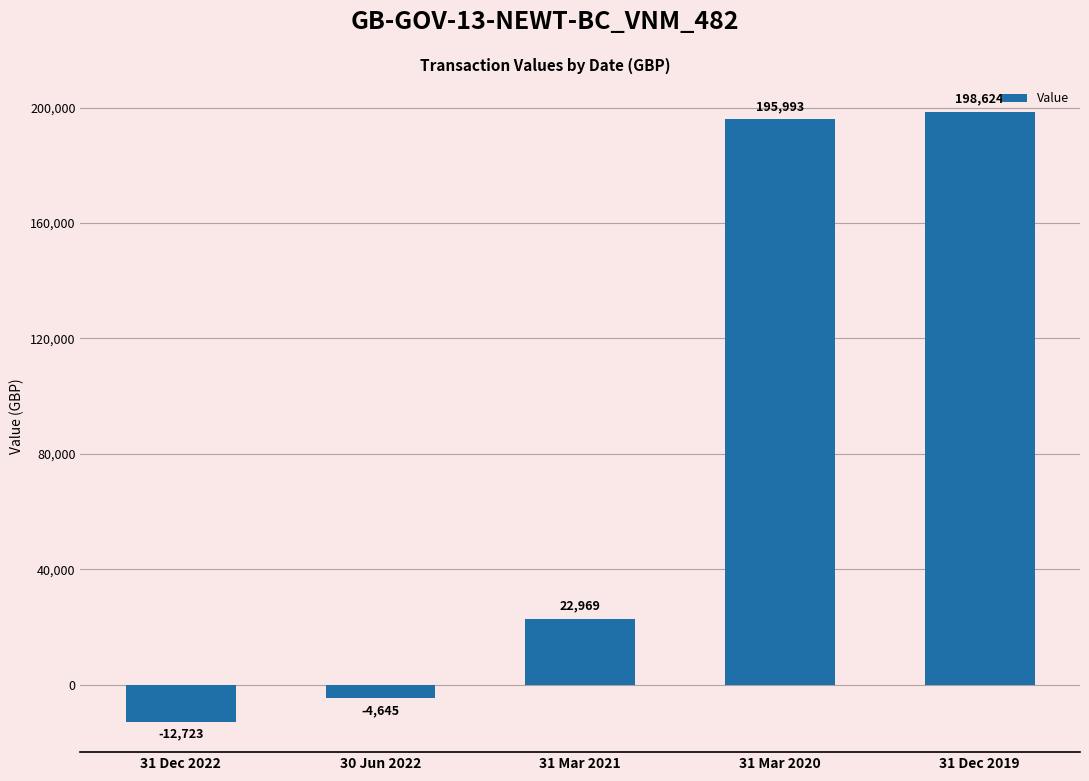

Are the bars grouped side by side (vs. stacked)?

No